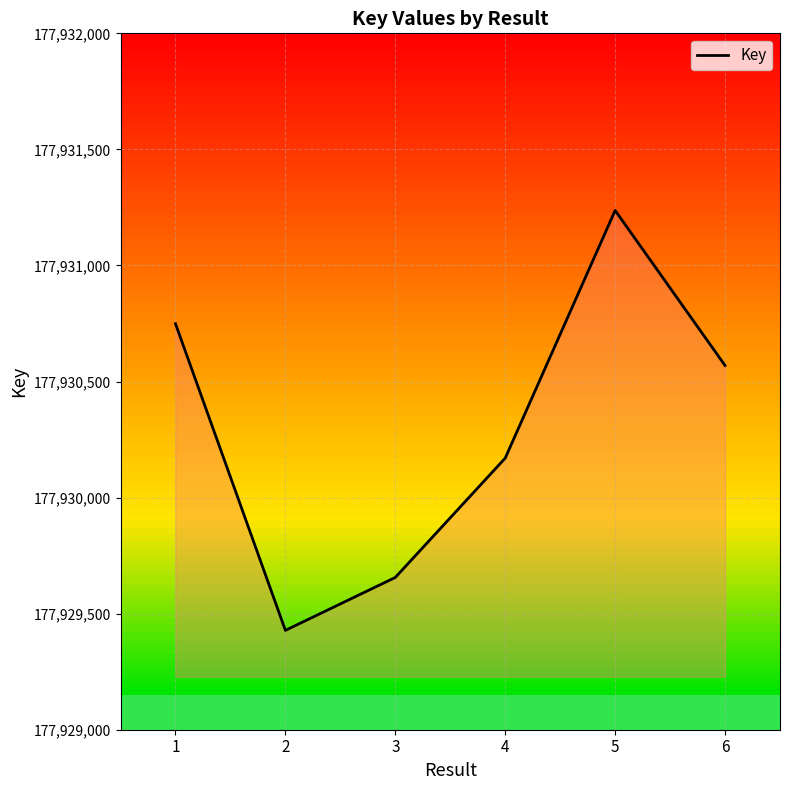

Rank the categories by value from highest to lowest.

5, 1, 6, 4, 3, 2